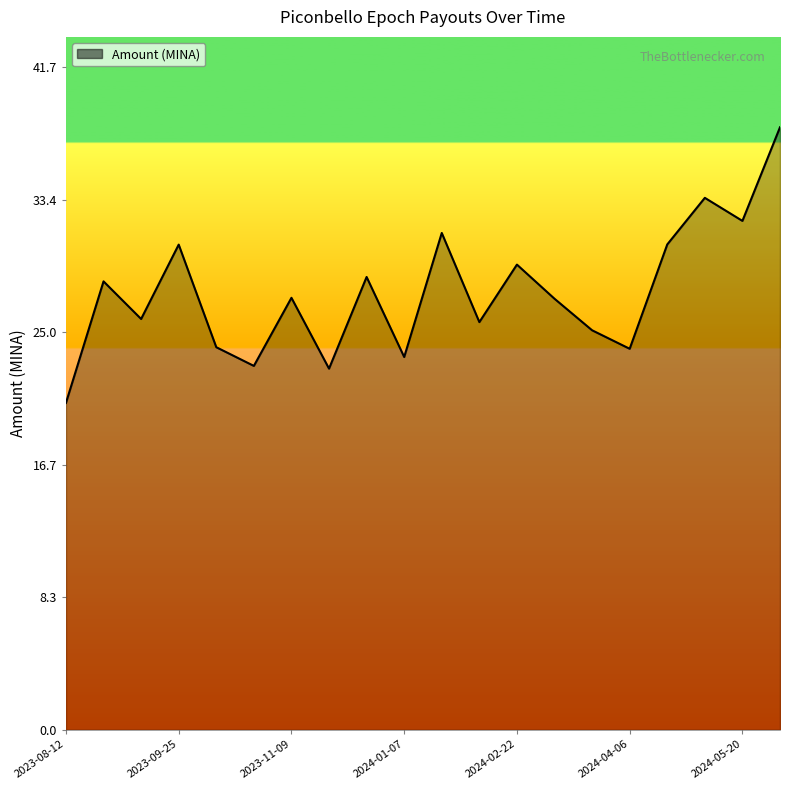

What is the greatest value displayed?

37.9